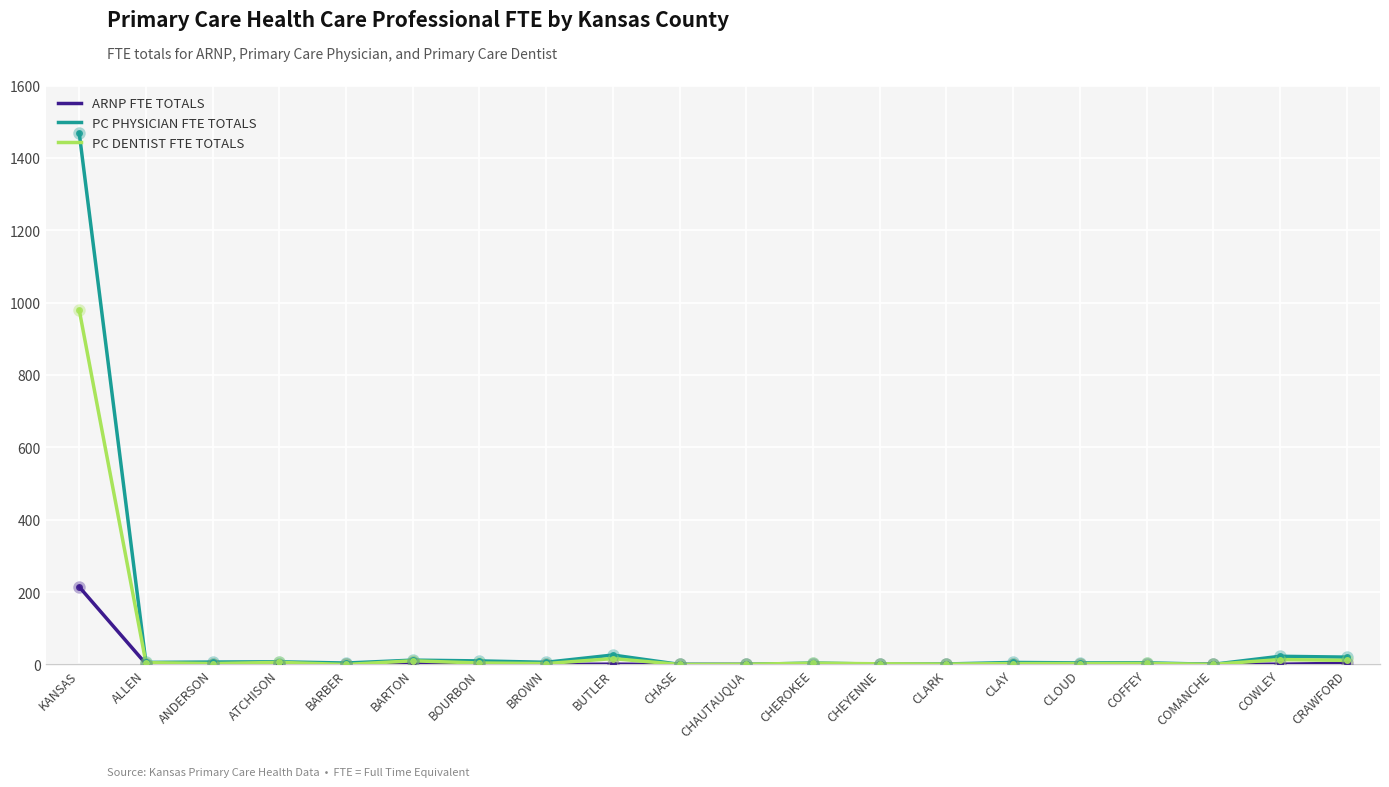

At which category is the sum across all series the highest?

KANSAS